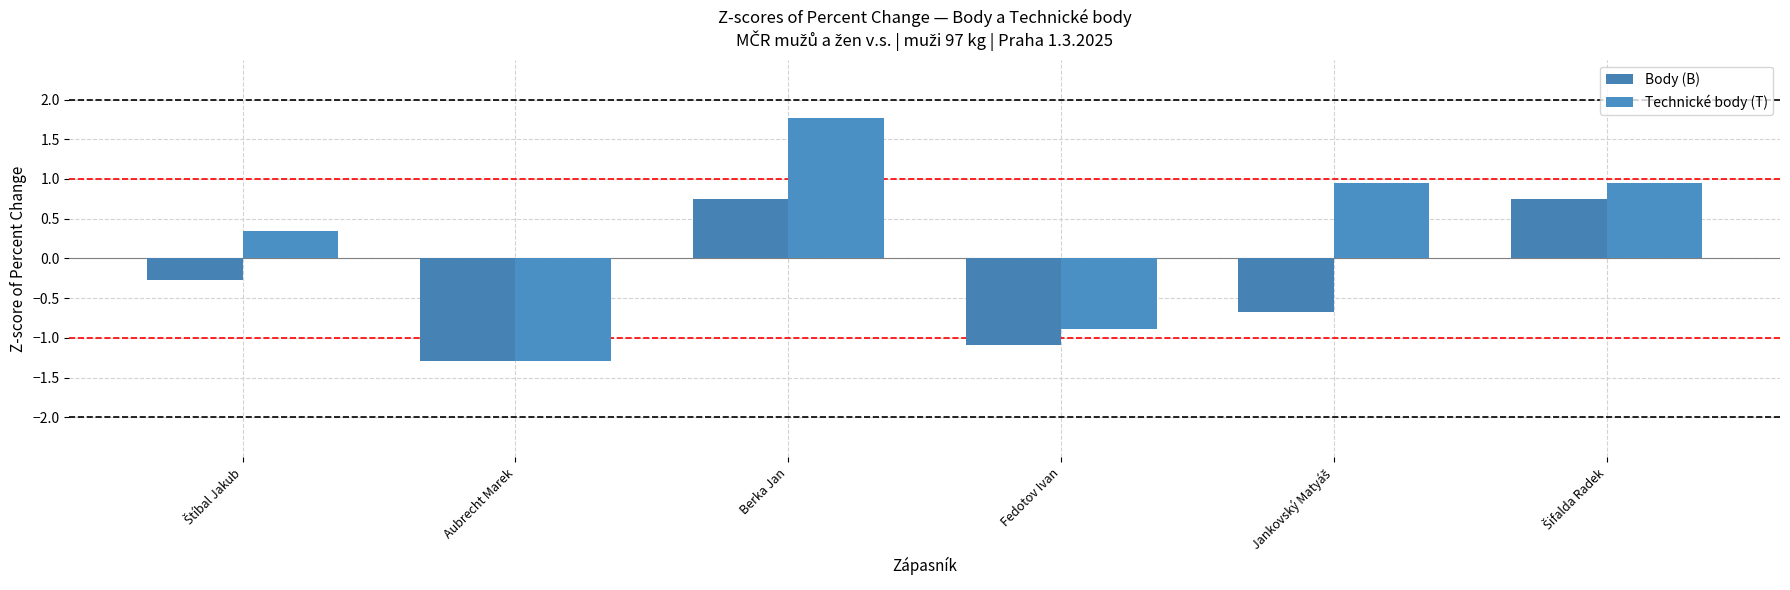

Count the number of data series in this chart.

2